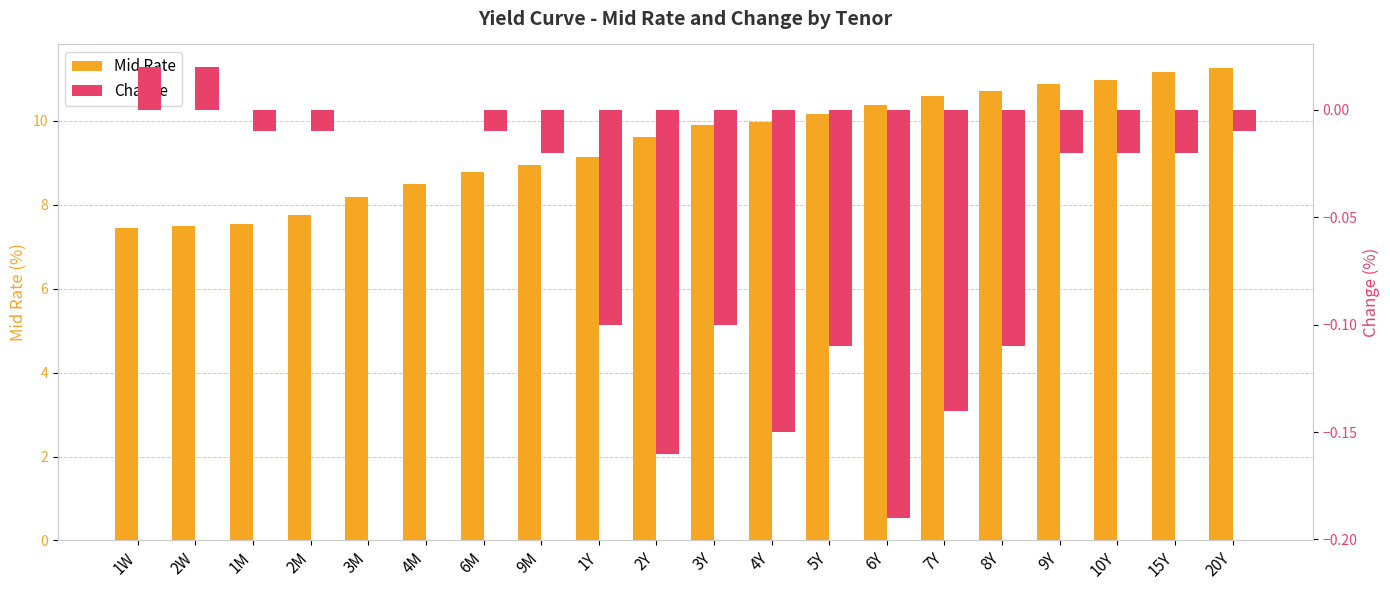

Reading left to right, extract all data points from this chart.

Mid Rate: 1W=7.4	2W=7.5	1M=7.5	2M=7.8	3M=8.2	4M=8.5	6M=8.8	9M=8.9	1Y=9.1	2Y=9.6	3Y=9.9	4Y=10.0	5Y=10.2	6Y=10.4	7Y=10.6	8Y=10.7	9Y=10.9	10Y=11.0	15Y=11.2	20Y=11.3
Change: 1W=0.0	2W=0.0	1M=-0.0	2M=-0.0	3M=0.0	4M=0.0	6M=-0.0	9M=-0.0	1Y=-0.1	2Y=-0.2	3Y=-0.1	4Y=-0.1	5Y=-0.1	6Y=-0.2	7Y=-0.1	8Y=-0.1	9Y=-0.0	10Y=-0.0	15Y=-0.0	20Y=-0.0